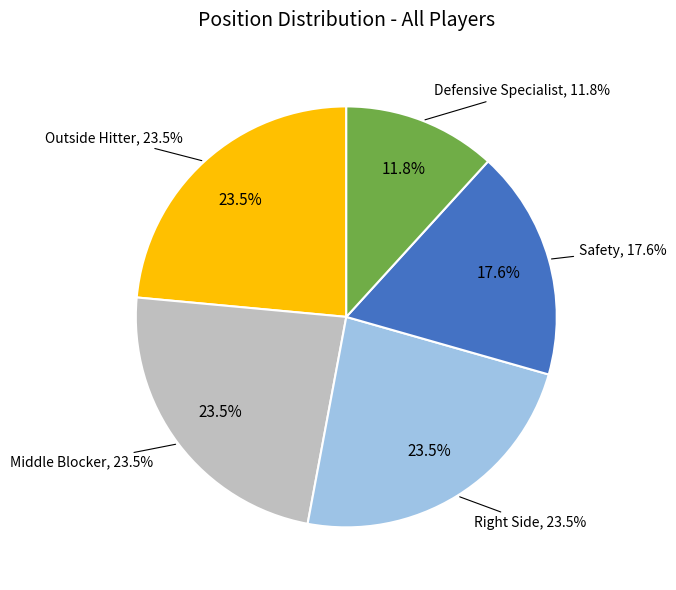

What percentage is NOT represented by Safety?

82.4%